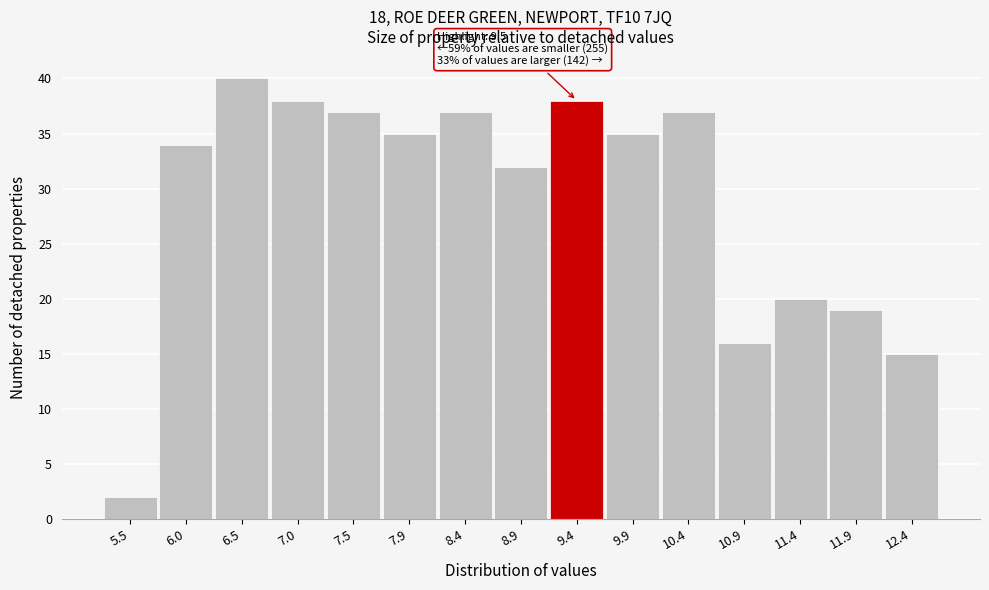

Reading left to right, list all the values displayed in this chart.

5.5=2	6.0=34	6.5=40	7.0=38	7.5=37	7.9=35	8.4=37	8.9=32	9.4=38	9.9=35	10.4=37	10.9=16	11.4=20	11.9=19	12.4=15